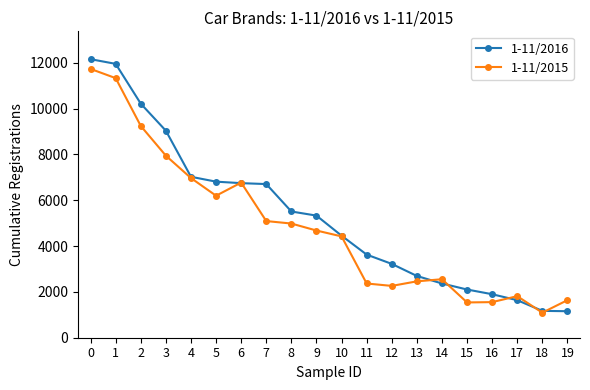

What is the value of the 1-11/2015 point at the 7th from the left?

6772